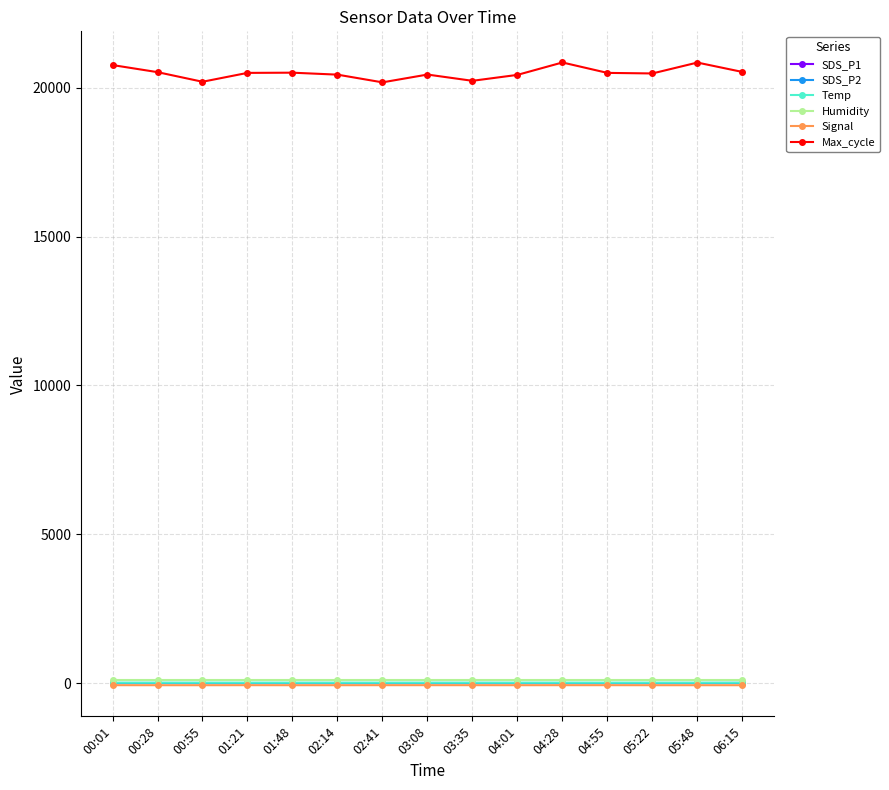

What are all the series names shown in the legend?

SDS_P1, SDS_P2, Temp, Humidity, Signal, Max_cycle